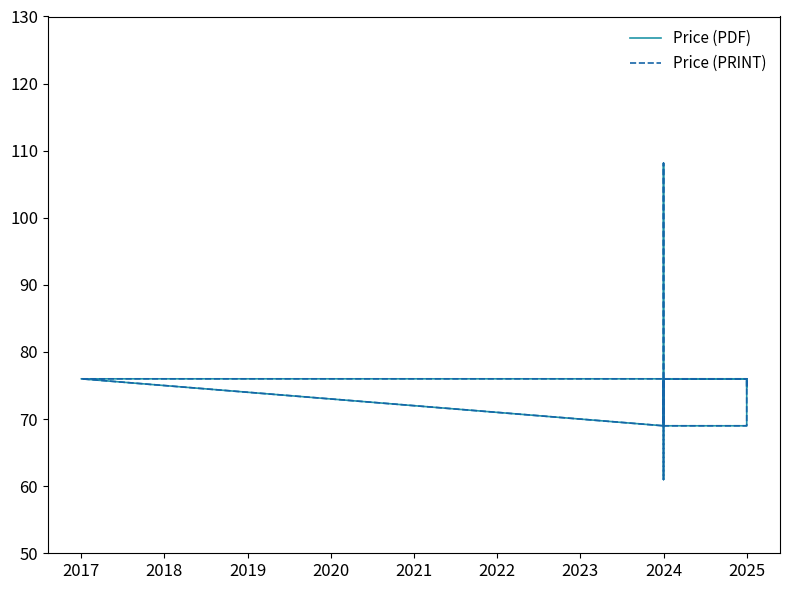

True or false: Price (PDF) and Price (PRINT) intersect in this chart.

False